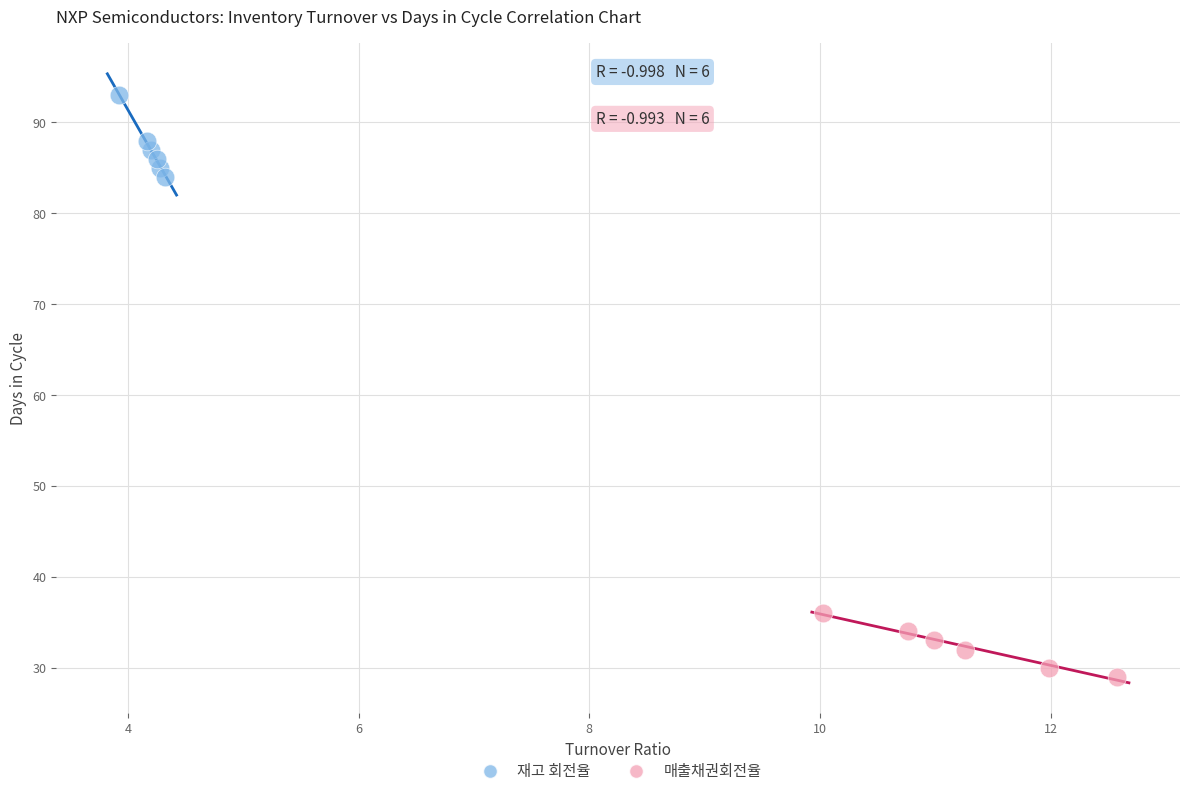

Which series contains the highest Y value?

재고 회전율